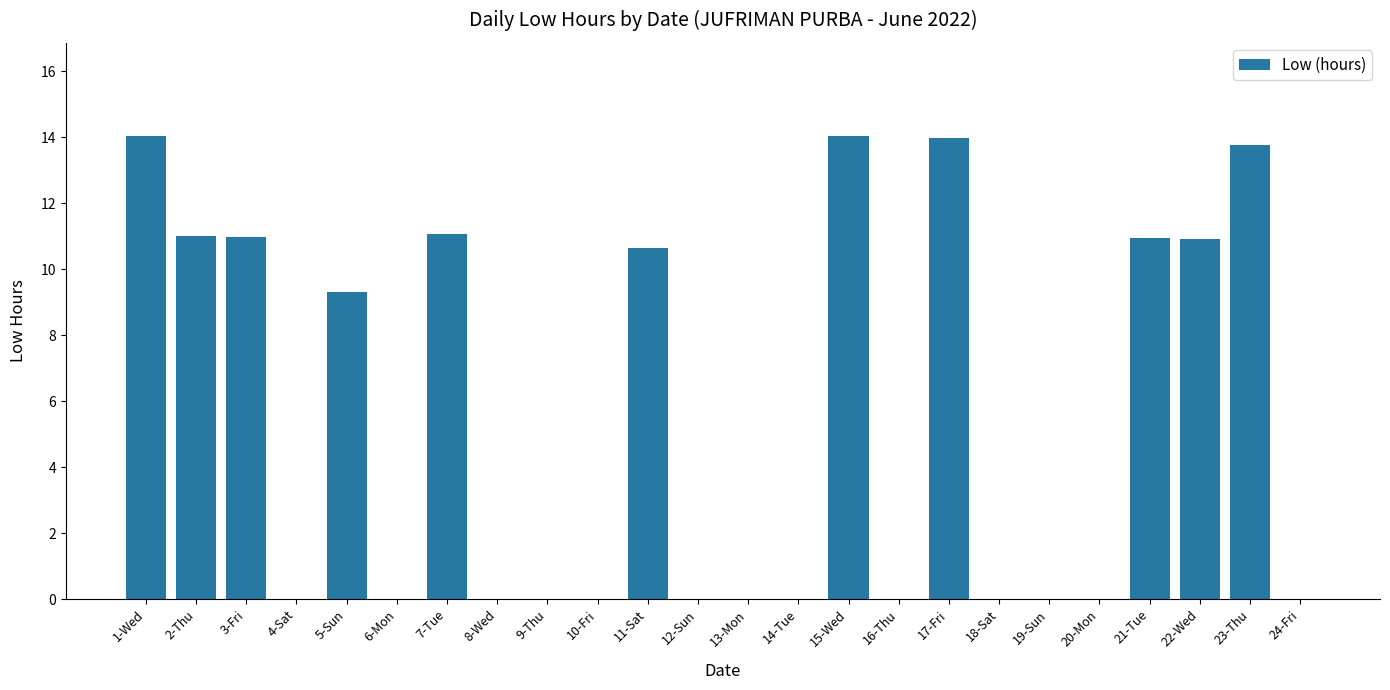

What is the sum of the values at 21-Tue and 16-Thu?

10.9